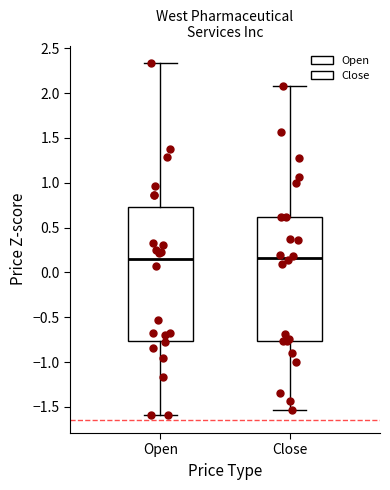

Reading left to right, transcribe this box plot: for each box, give where its median line is, the range the box spans, and where its two whiskers end, as read against the y-axis. The values are not printed on the chart, so give them approximately, as read against the axis.

Open: median 0.15, box -0.75 to 0.75, whiskers -1.60 to 2.35
Close: median 0.15, box -0.75 to 0.60, whiskers -1.55 to 2.10